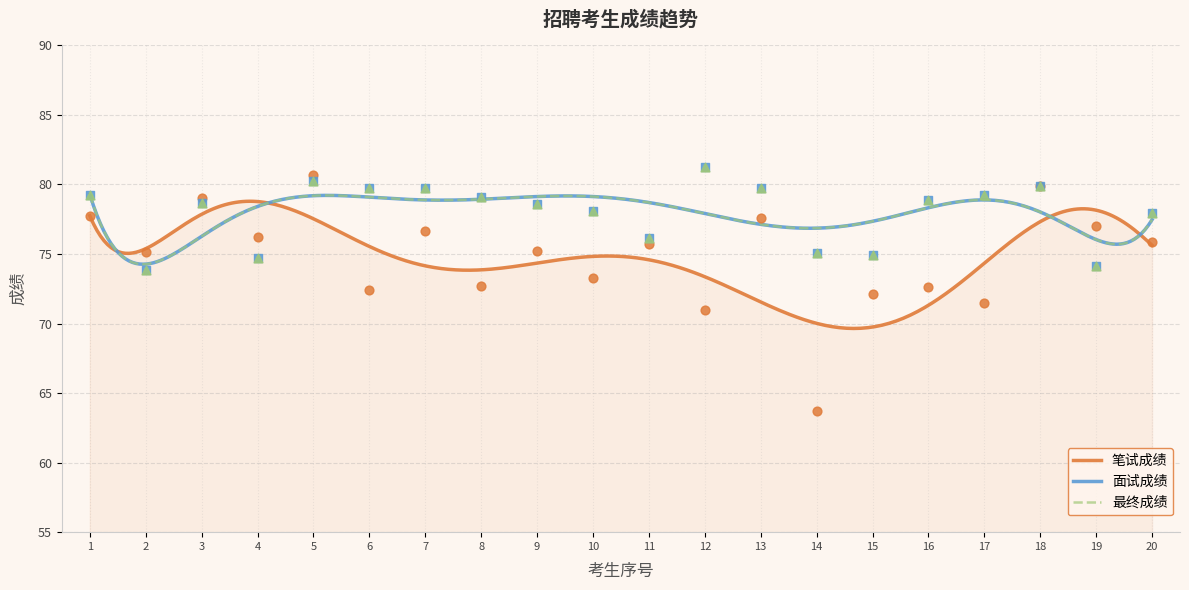

At how many categories does at least one series exceed 80?

2